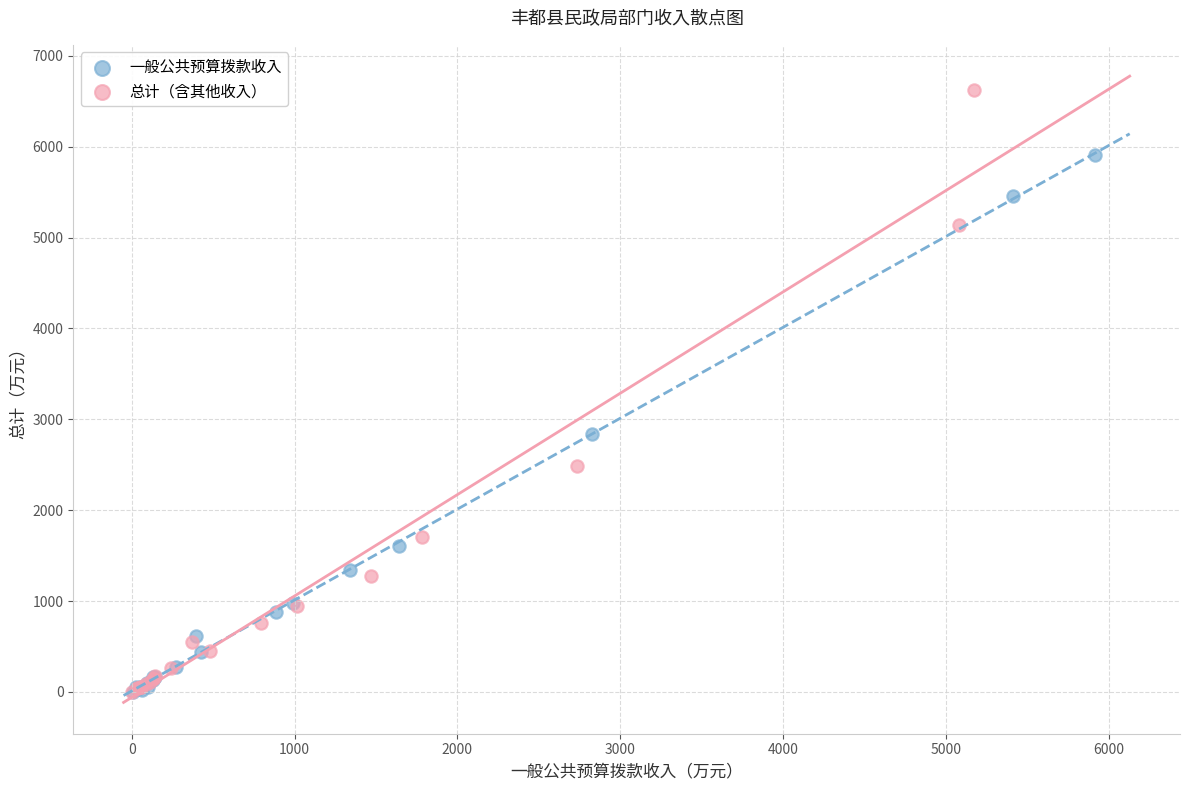

Which series has the widest spread of Y values?

总计（含其他收入）